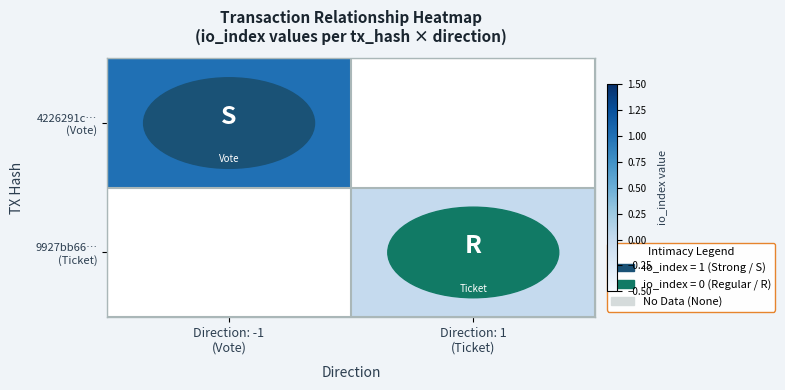

At how many categories does at least one series exceed 0?

1